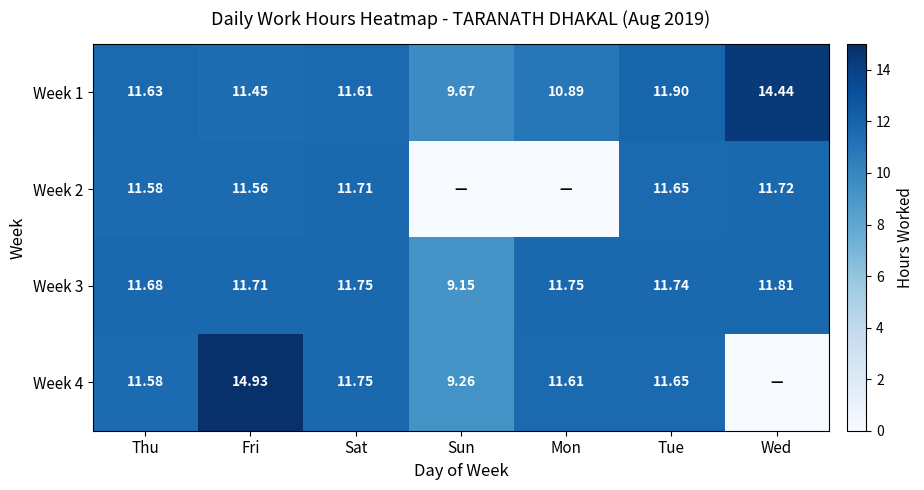

What is the difference between the highest and lowest values at Thu?

0.1